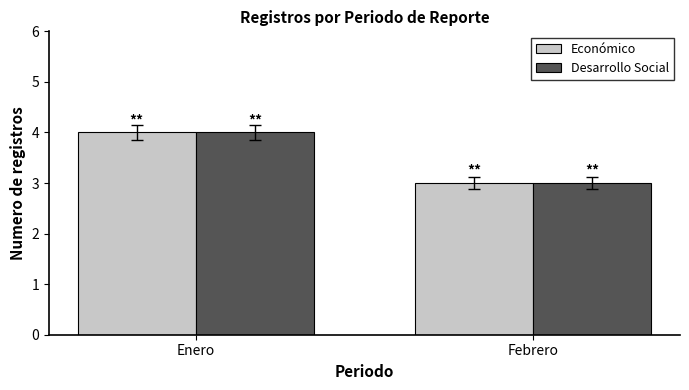

What is the total value across all series at Febrero?

6